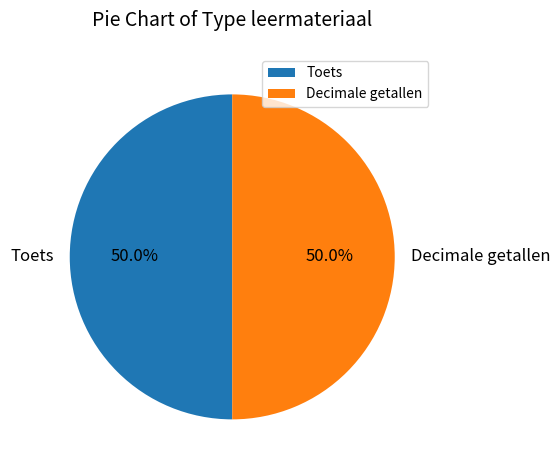

Do Decimale getallen and Toets together represent more than half of the pie?

Yes